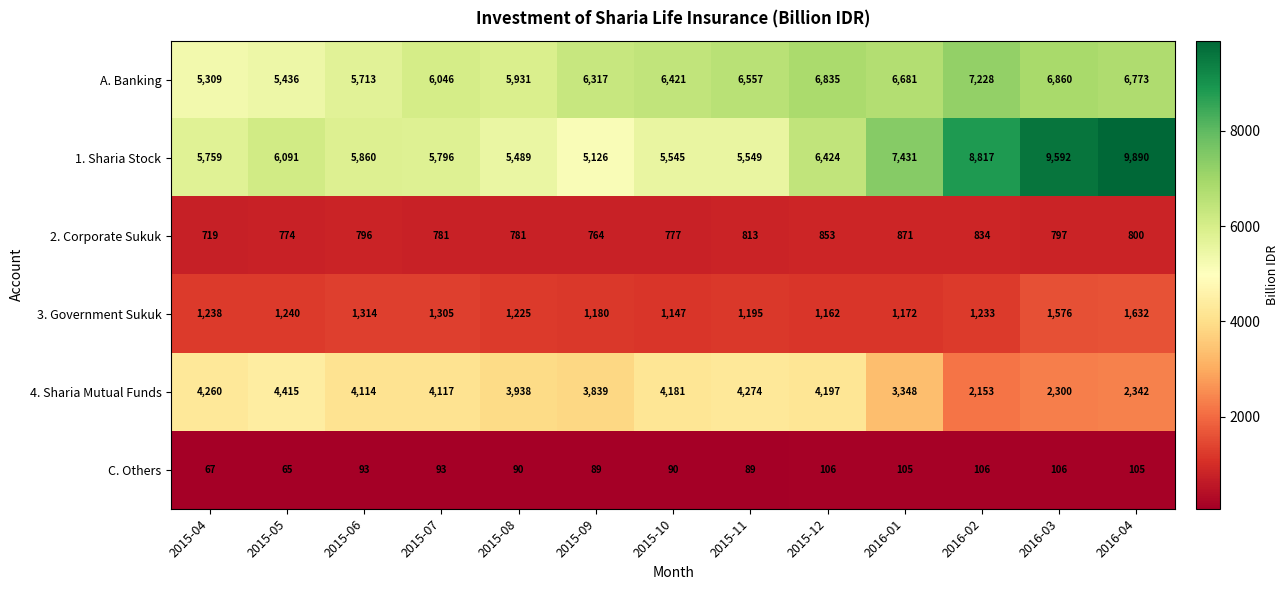

At 2016-03, list the series in order from largest to smallest.

1. Sharia Stock, A. Banking, 4. Sharia Mutual Funds, 3. Government Sukuk, 2. Corporate Sukuk, C. Others